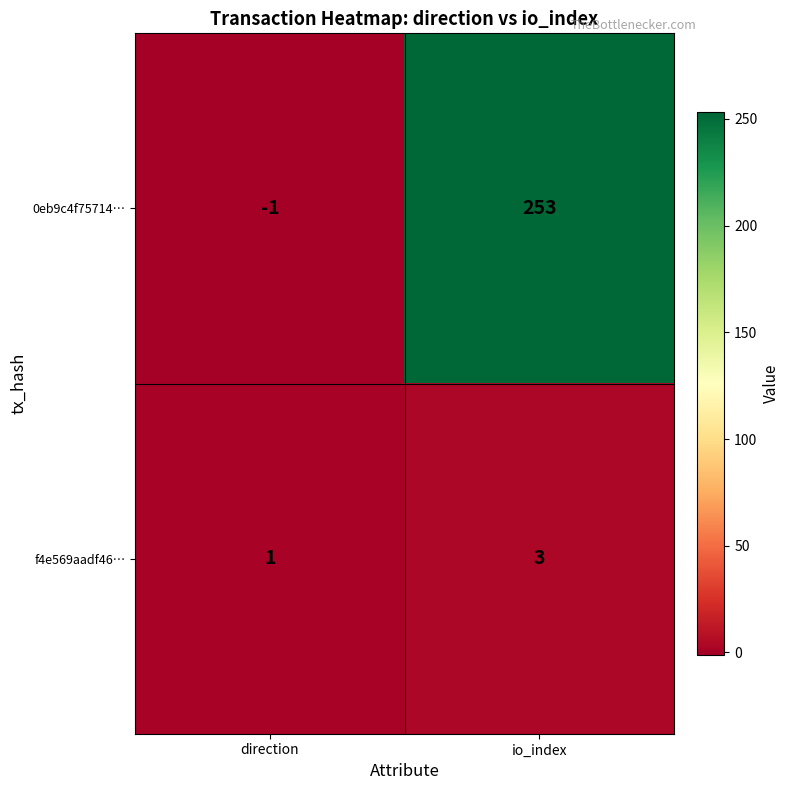

Reading right to left, list all the values displayed in this chart.

0eb9c4f75714…: 253	-1
f4e569aadf46…: 3	1